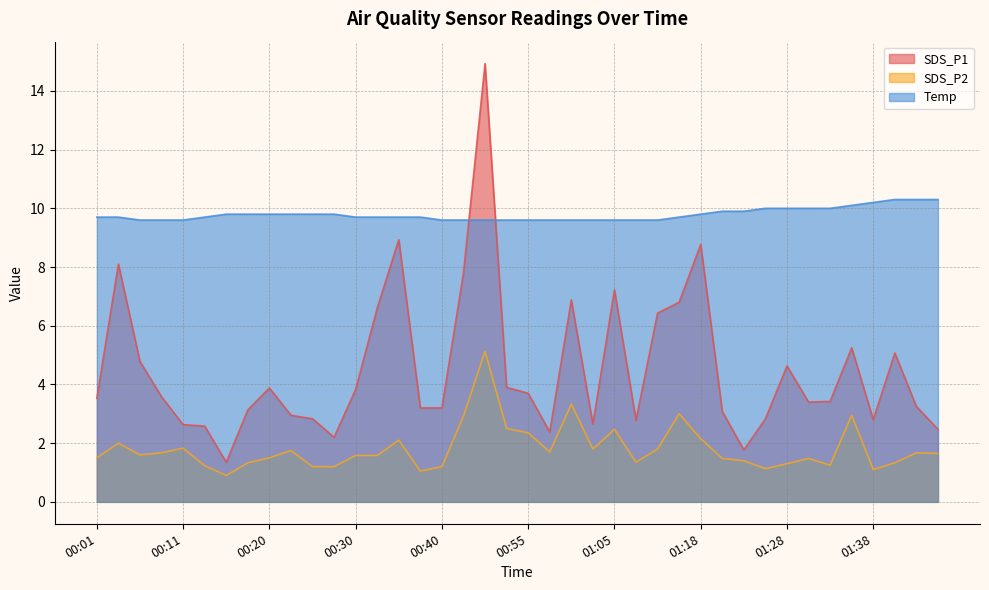

How many lines are shown in the chart?

3